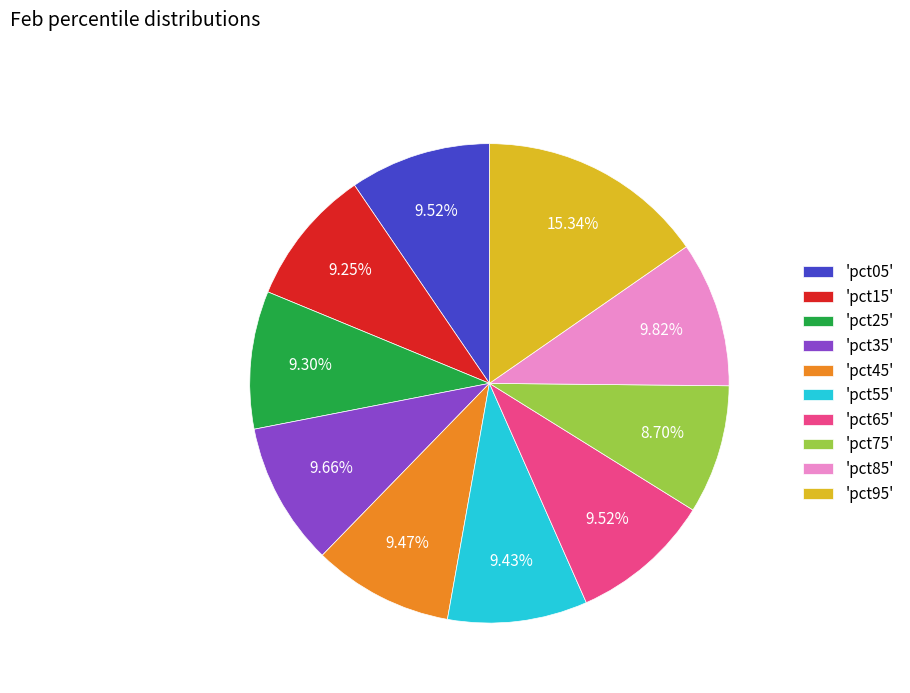

Does 'pct45' account for over 50% of the chart?

No